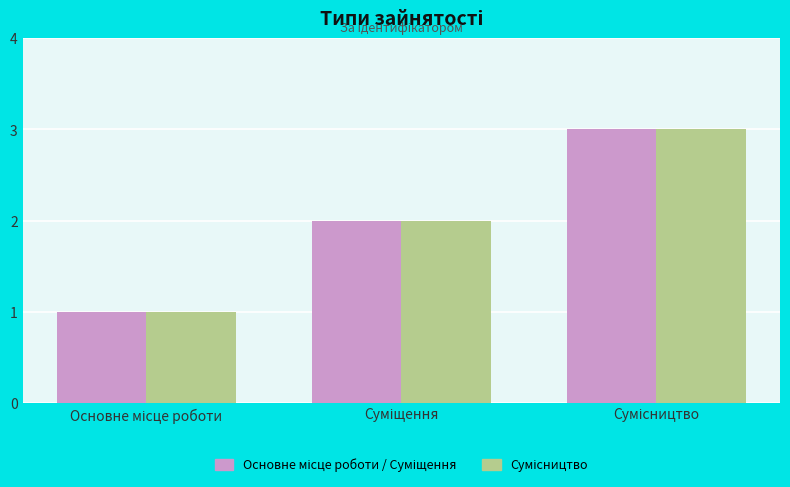

What is the maximum value shown in the chart?

3